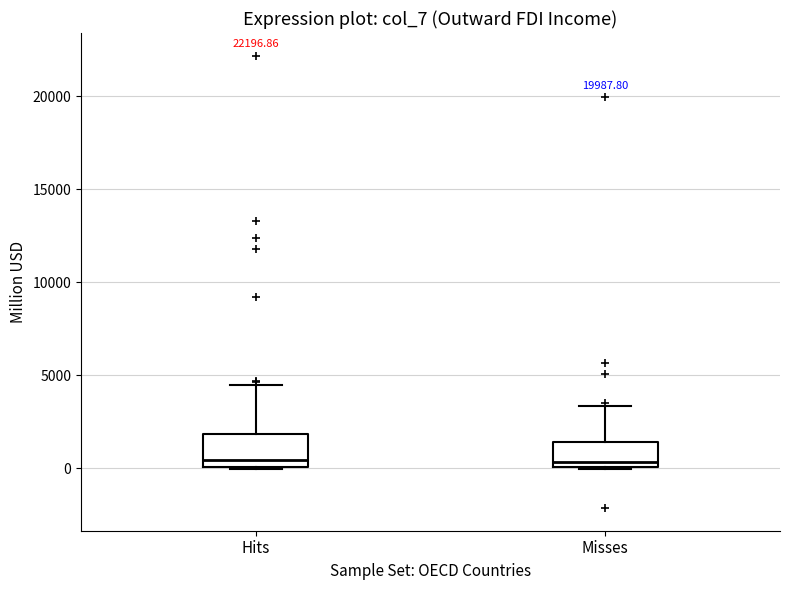

Reading left to right, transcribe this box plot: for each box, give where its median line is, the range the box spans, and where its two whiskers end, as read against the y-axis. The values are not printed on the chart, so give them approximately, as read against the axis.

Hits: median 500, box 0 to 2000, whiskers 0 to 4500
Misses: median 500, box 0 to 1500, whiskers 0 to 3500